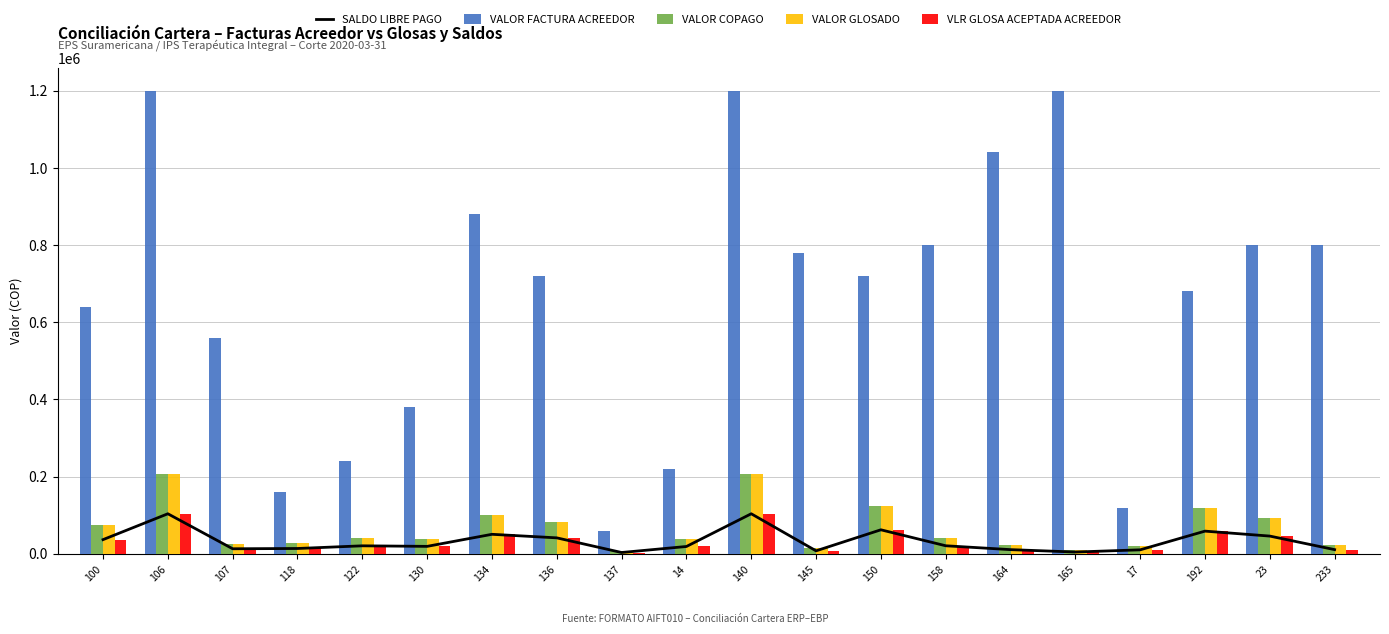

What are all the series names shown in the legend?

SALDO LIBRE PAGO, VALOR FACTURA ACREEDOR, VALOR COPAGO, VALOR GLOSADO, VLR GLOSA ACEPTADA ACREEDOR